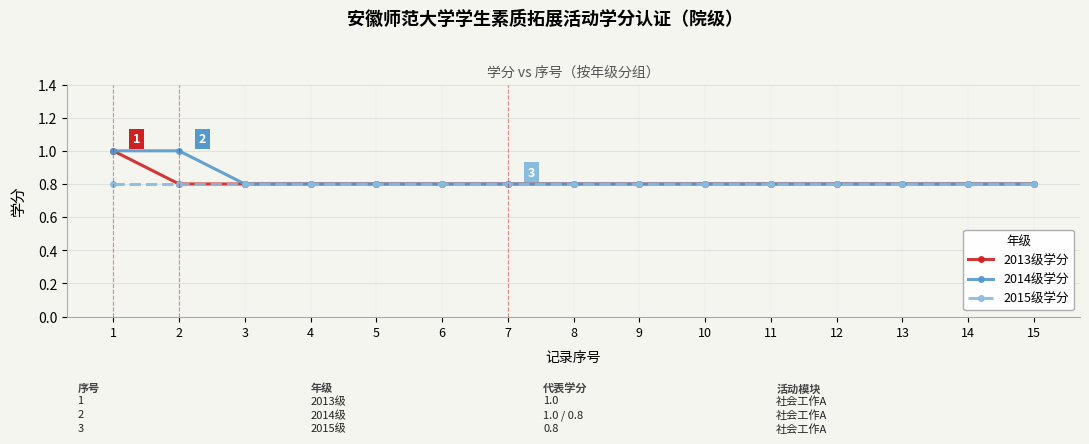

List the series in order of their overall mean, lowest first.

2015级学分, 2013级学分, 2014级学分